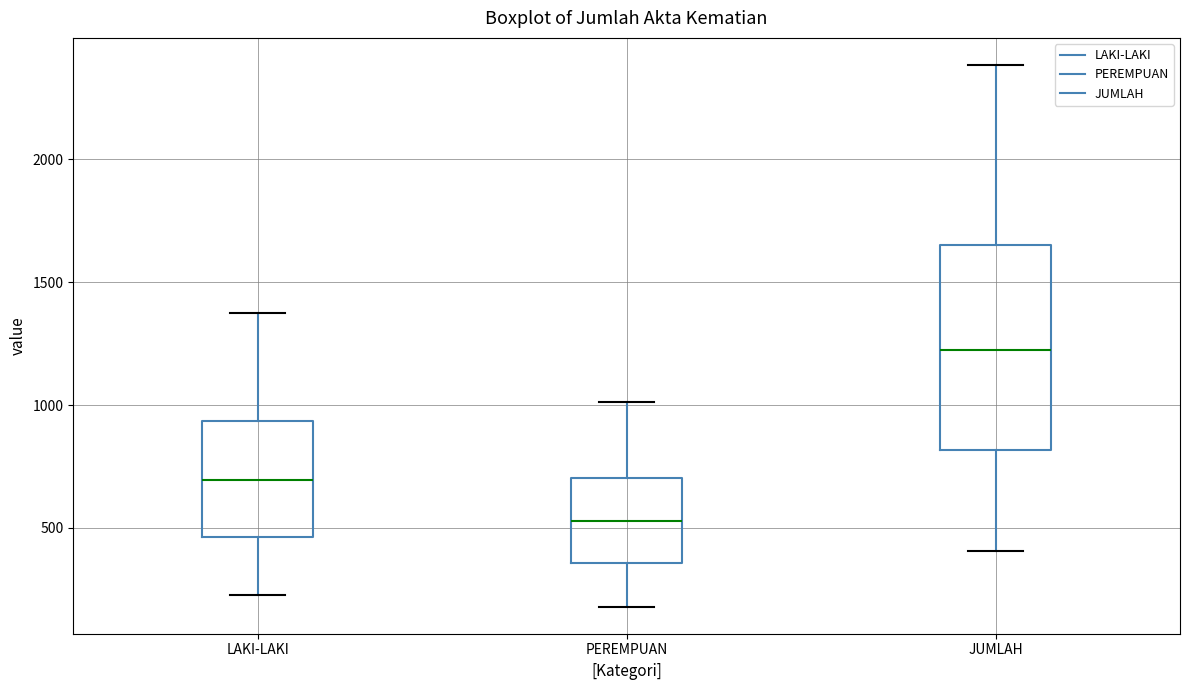

Which box is the tallest, from its lower edge to its upper edge?

JUMLAH